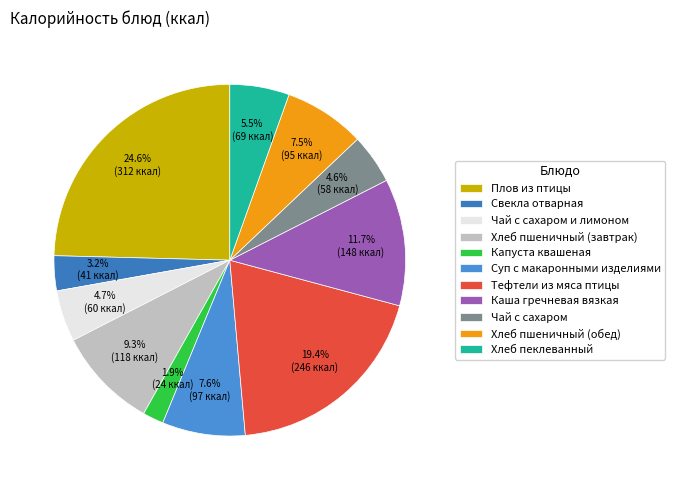

Rank the categories by value from lowest to highest.

Капуста квашеная, Свекла отварная, Чай с сахаром, Чай с сахаром и лимоном, Хлеб пеклеванный, Хлеб пшеничный (обед), Суп с макаронными изделиями, Хлеб пшеничный (завтрак), Каша гречневая вязкая, Тефтели из мяса птицы, Плов из птицы